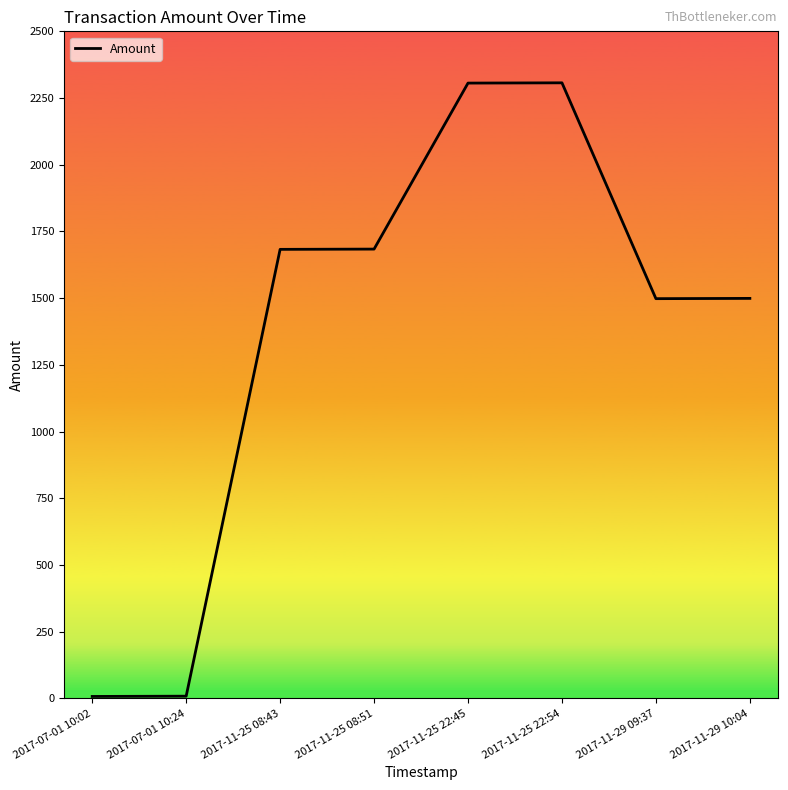

What is the difference between the values at 2017-11-29 10:04 and 2017-07-01 10:24?

1491.0